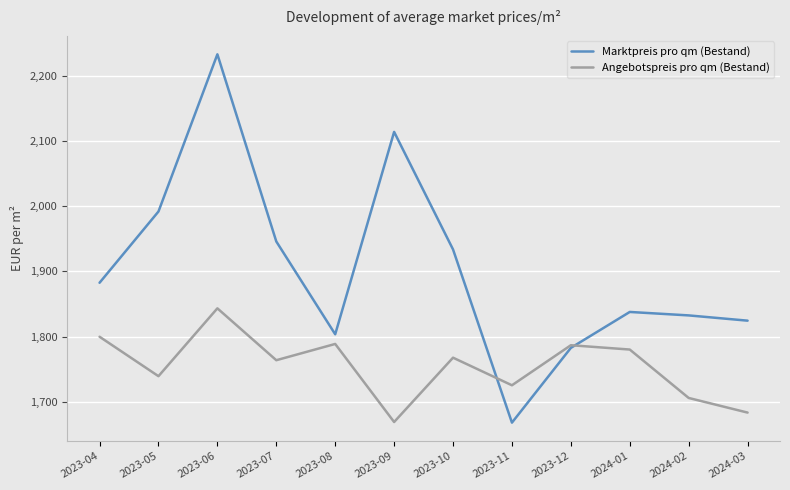

What is the total value across all series at 2024-01?

3617.7